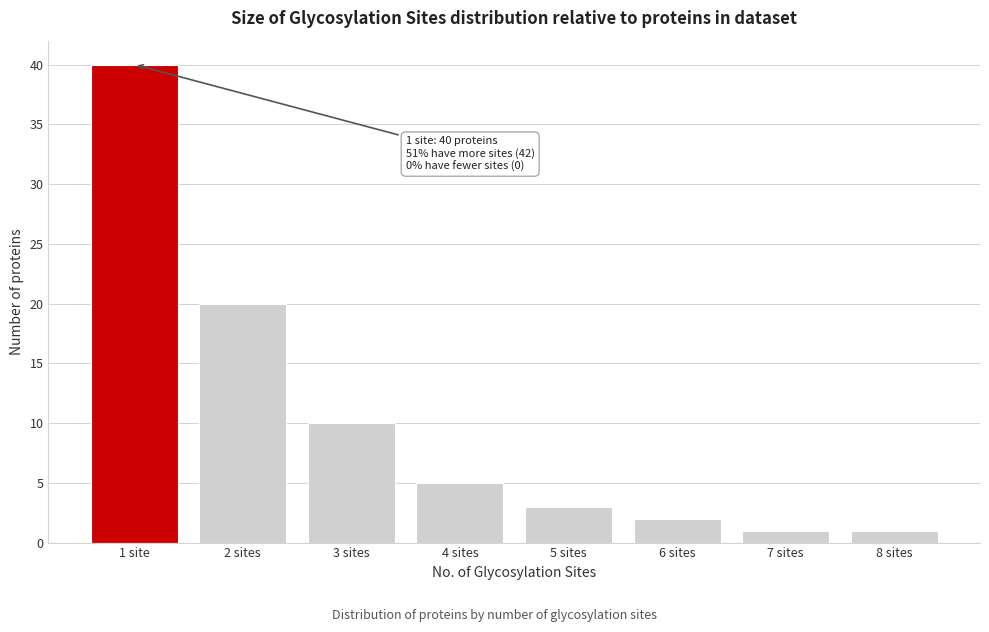

Reading left to right, transcribe all the data shown in this chart.

1 site=40	2 sites=20	3 sites=10	4 sites=5	5 sites=3	6 sites=2	7 sites=1	8 sites=1